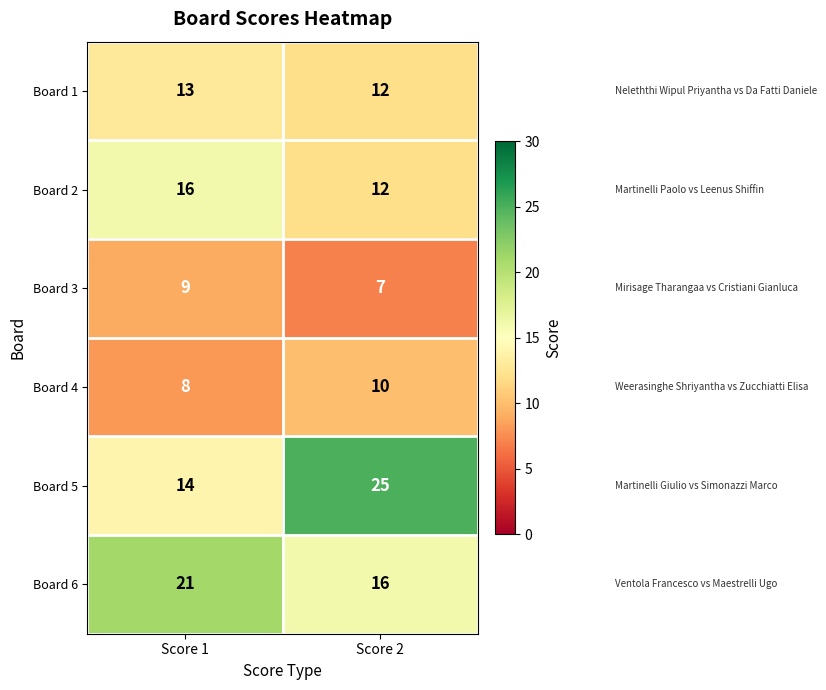

What is the sum of the Board 6 values at Score 2 and Score 1?

37